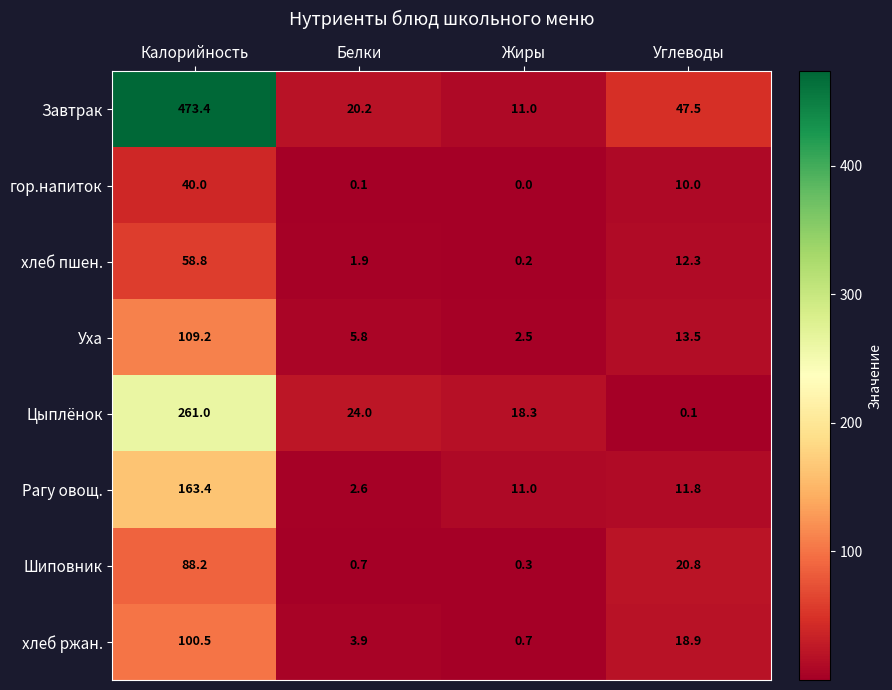

List the series in order of their peak value, highest first.

Завтрак, Цыплёнок, Рагу овощ., Уха, хлеб ржан., Шиповник, хлеб пшен., гор.напиток